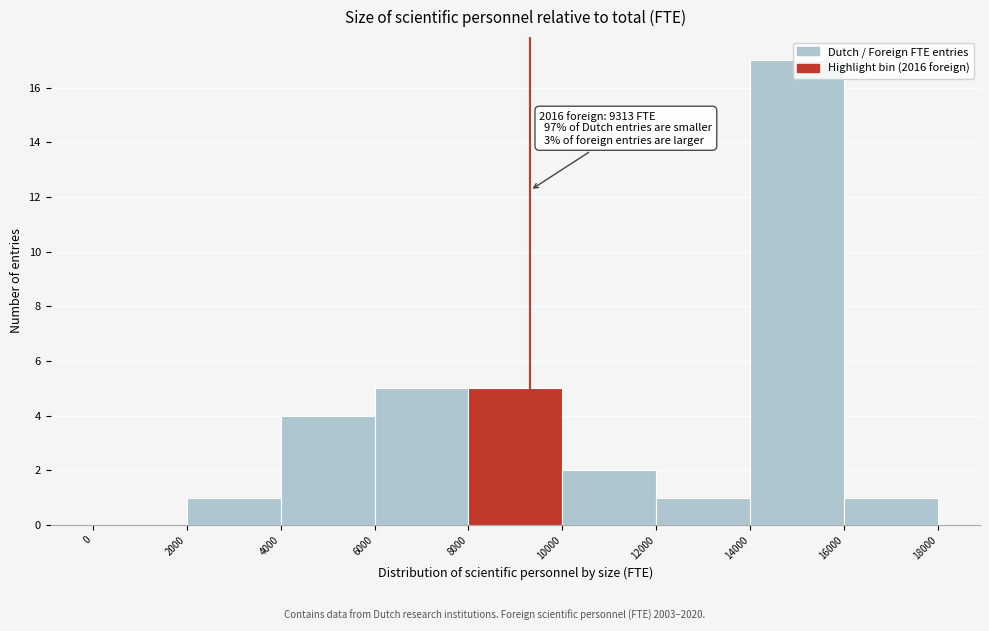

Over which range of the x-axis is the bar tallest?

14000 to 16000